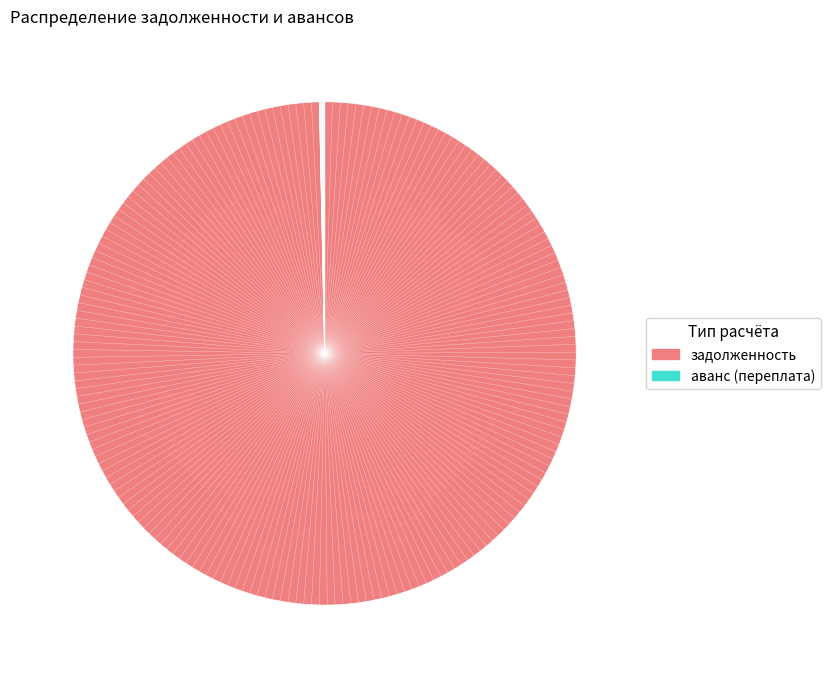

How many segments does this pie chart have?

2